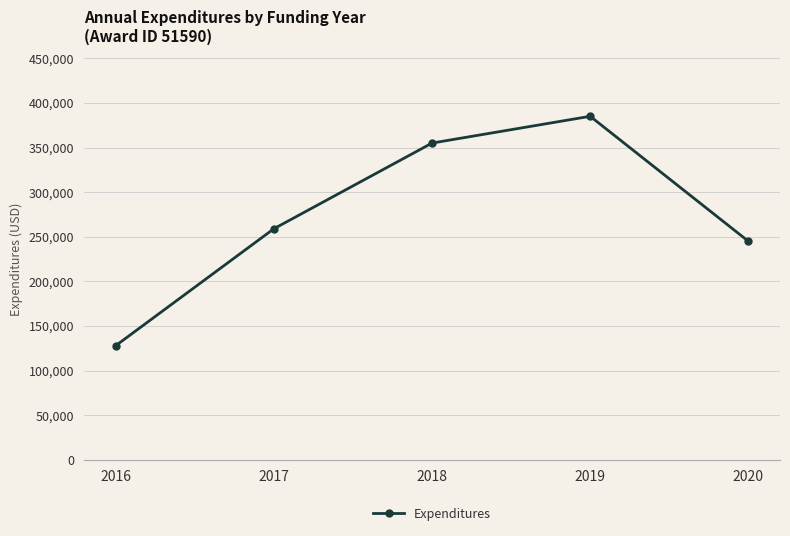

Reading right to left, what are all the values shown in this chart?

2020=245000	2019=385000	2018=355000	2017=259000	2016=128000